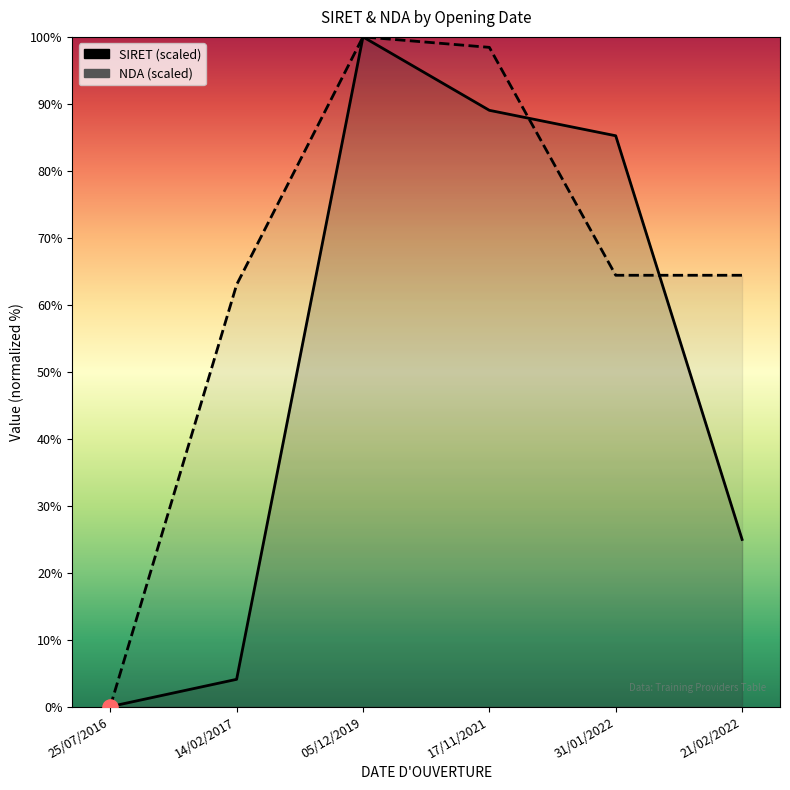

At how many categories does at least one series exceed 52?

5